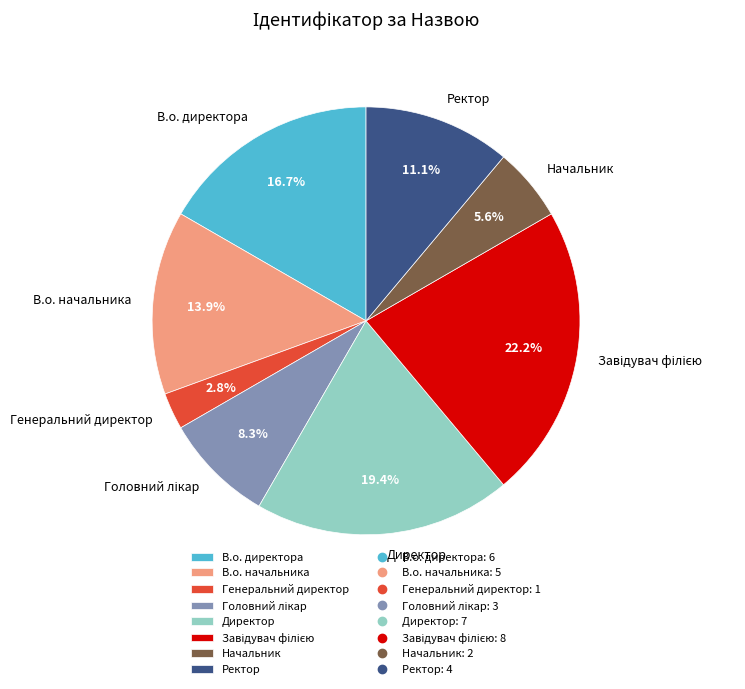

Does Директор account for over 50% of the chart?

No